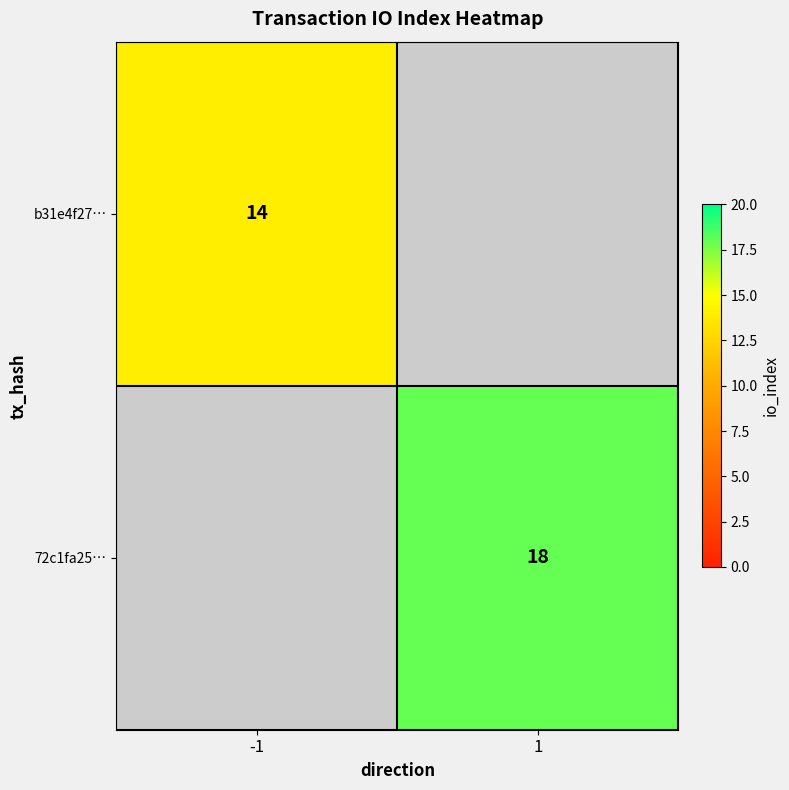

Is it true that 72c1fa25… equals 6 at 1?

False